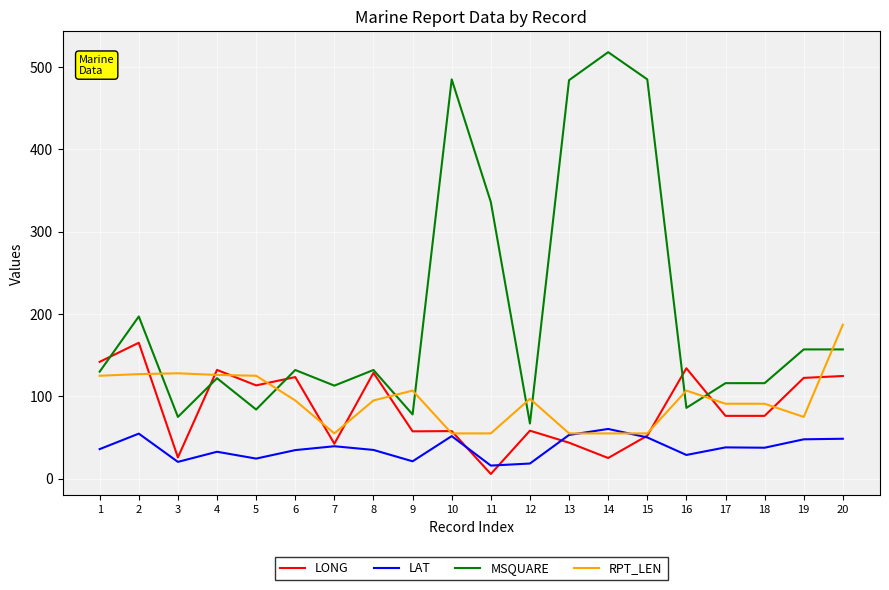

True or false: LAT has a value of 15.9 at 11.

True